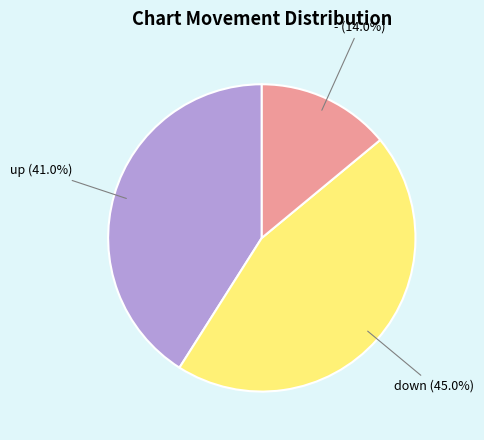

To the nearest percent, what portion does down represent?

45%